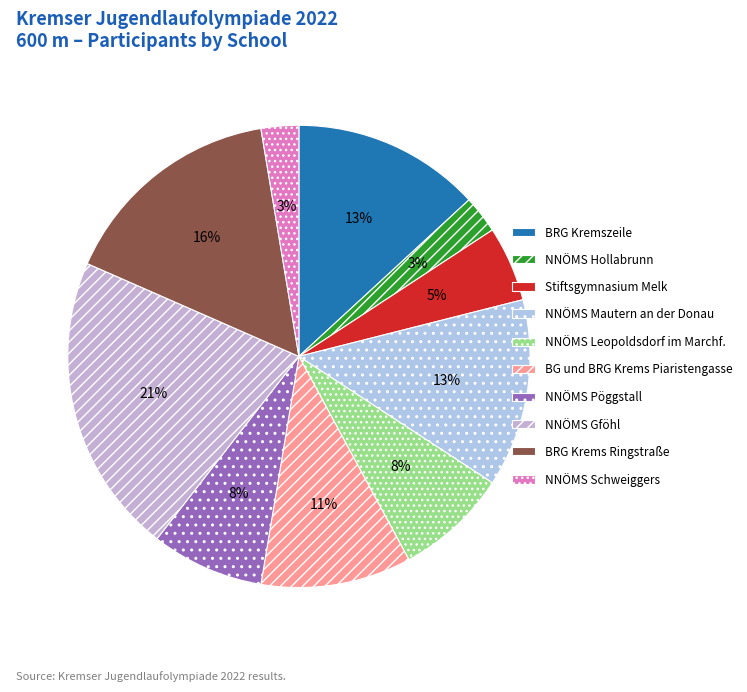

Does NNÖMS Schweiggers account for over 50% of the chart?

No